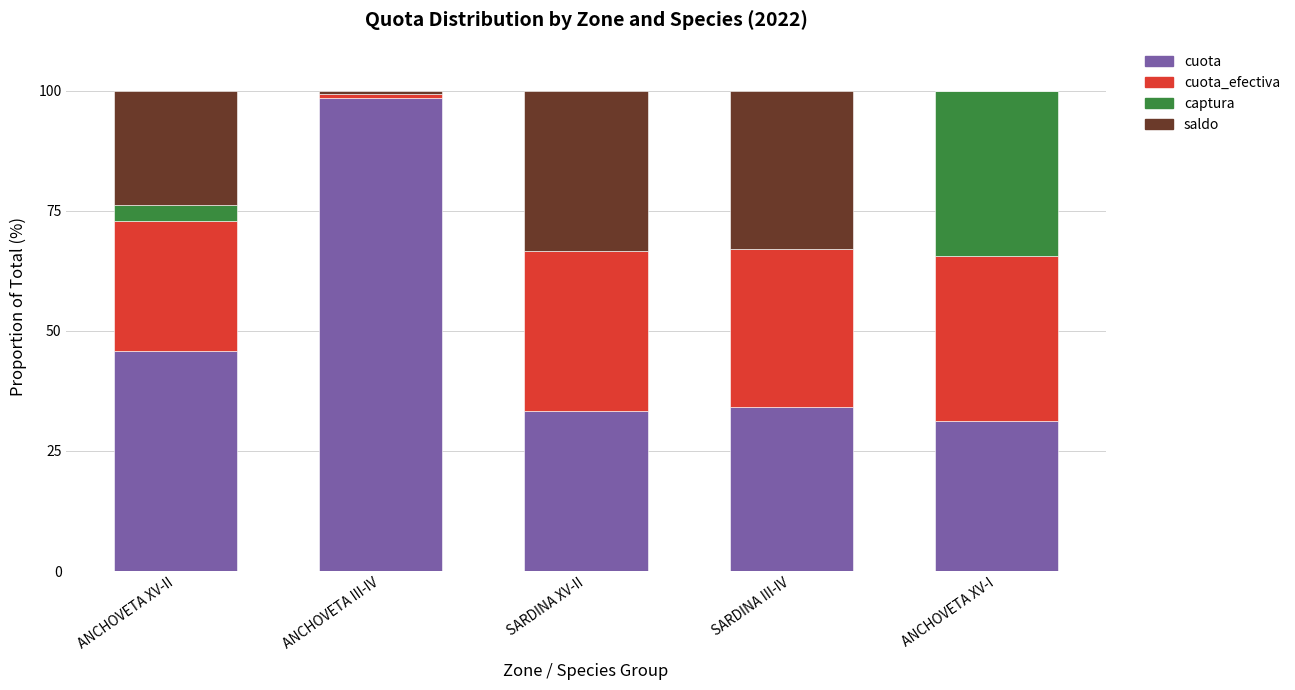

At which label does cuota reach its peak?

ANCHOVETA III-IV